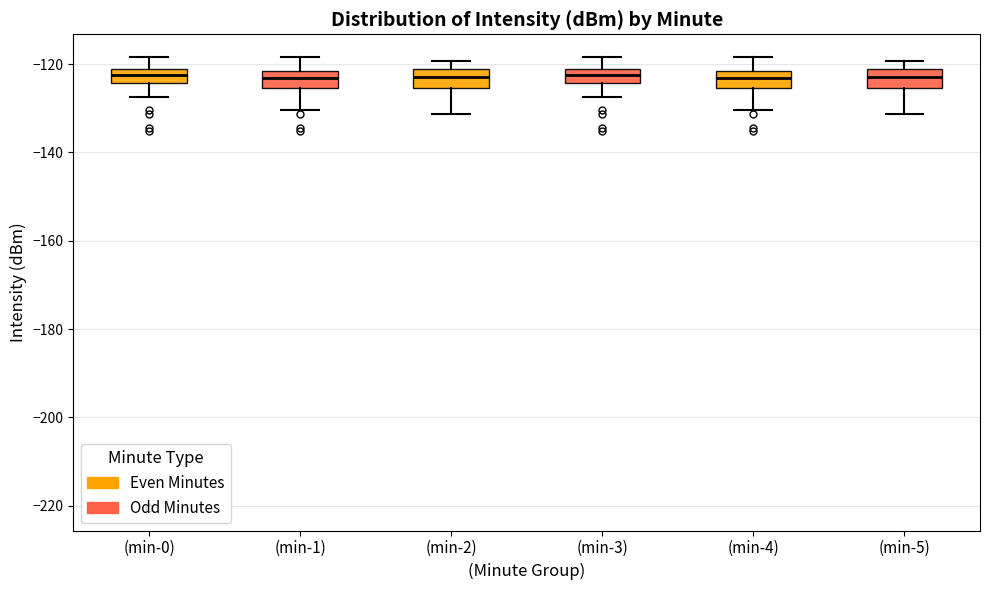

Reading left to right, transcribe this box plot: for each box, give where its median line is, the range the box spans, and where its two whiskers end, as read against the y-axis. The values are not printed on the chart, so give them approximately, as read against the axis.

(min-0): median -122 (inside the box), box -124 to -122, whiskers -128 to -118
(min-1): median -124, box -126 to -122, whiskers -130 to -118
(min-2): median -124, box -126 to -122, whiskers -132 to -120
(min-3): median -122 (inside the box), box -124 to -122, whiskers -128 to -118
(min-4): median -124, box -126 to -122, whiskers -130 to -118
(min-5): median -124, box -126 to -122, whiskers -132 to -120